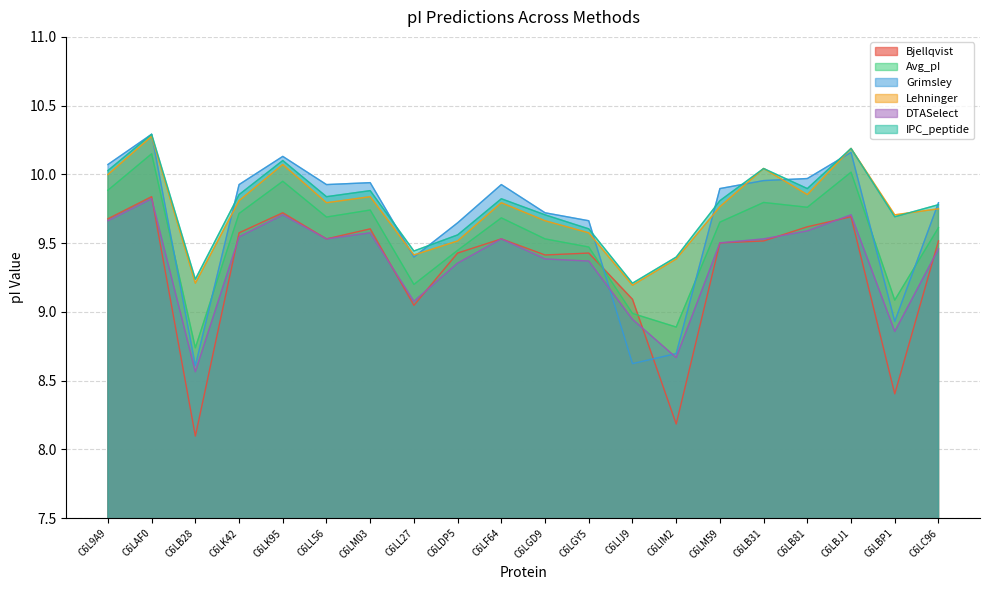

How many values in the Avg_pI series are below 9?

3